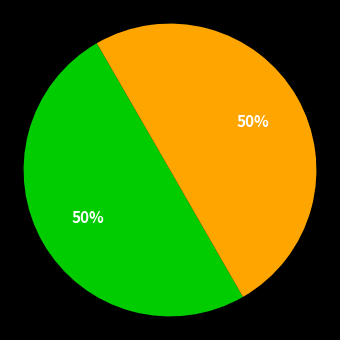

To the nearest percent, what is the average slice percentage?

50%